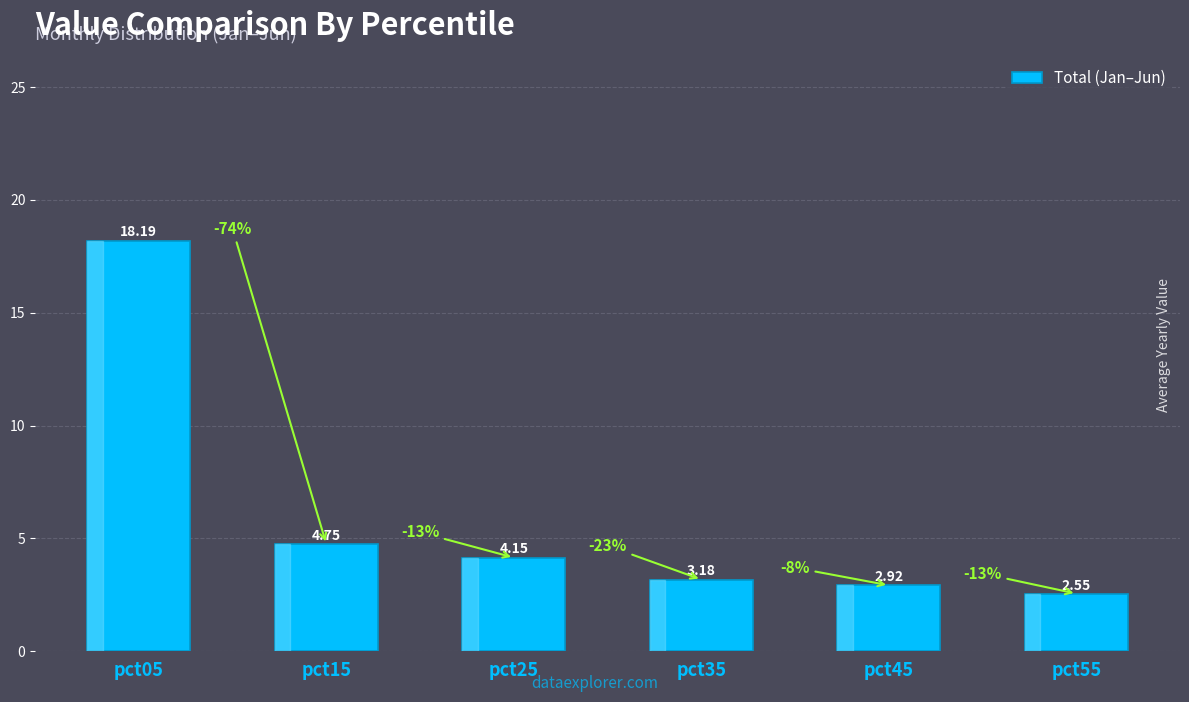

List the labels in order of value, largest first.

pct05, pct15, pct25, pct35, pct45, pct55